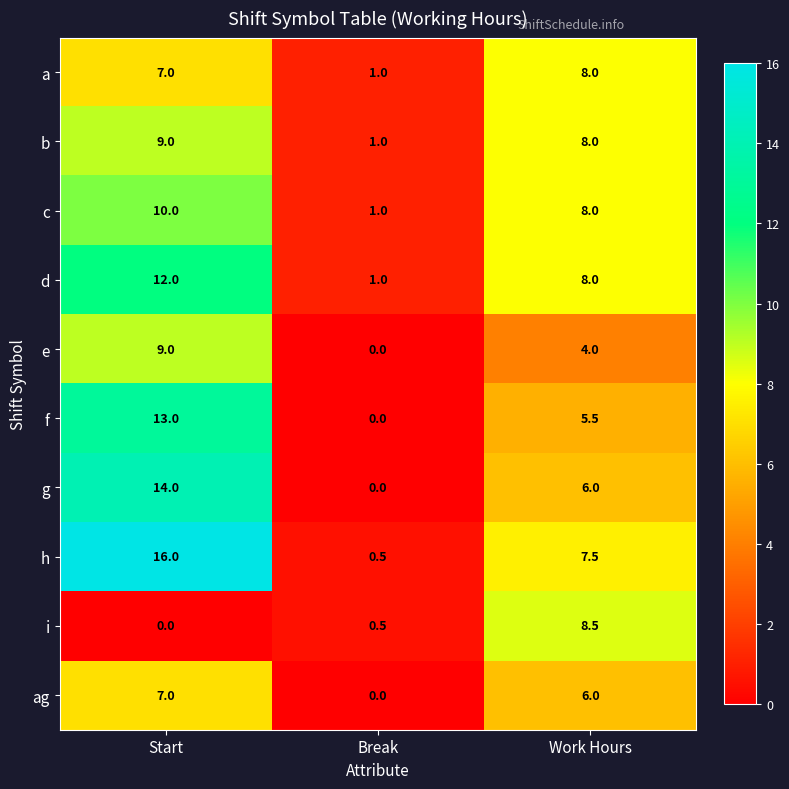

How many categories are shown in the chart?

3